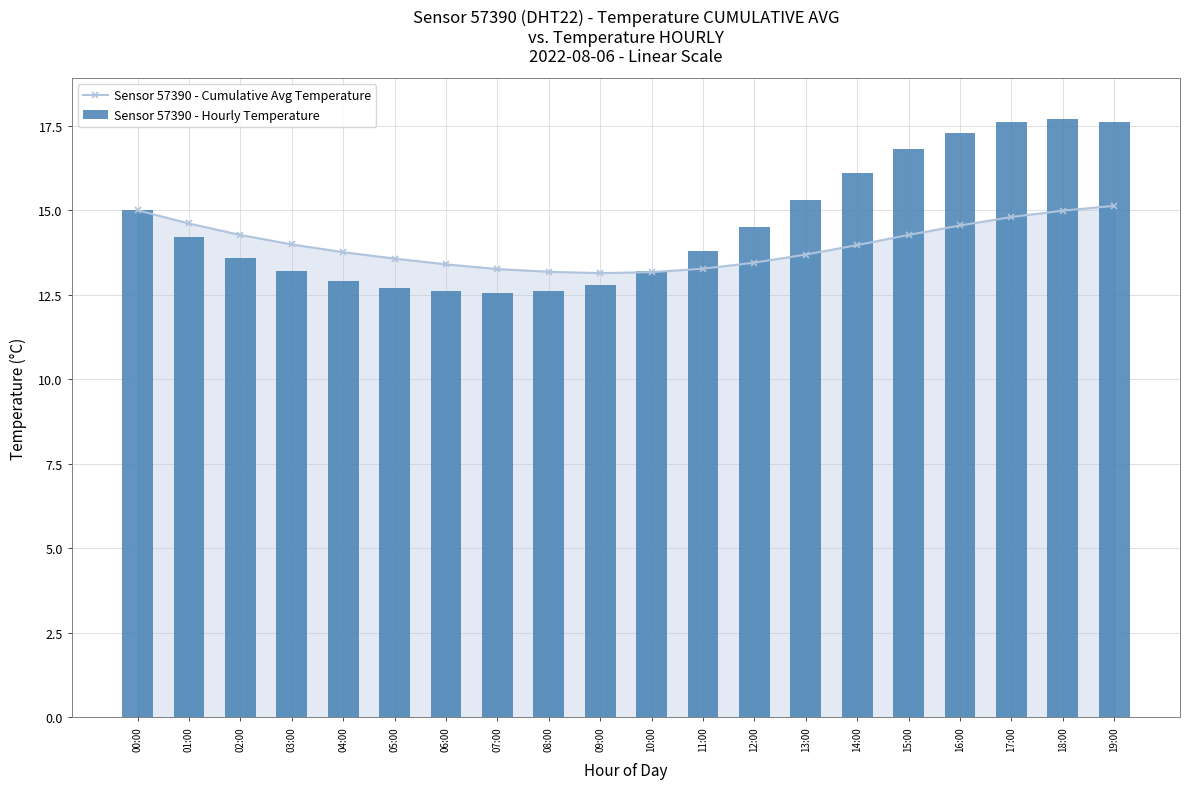

How many distinct data groups are displayed?

2